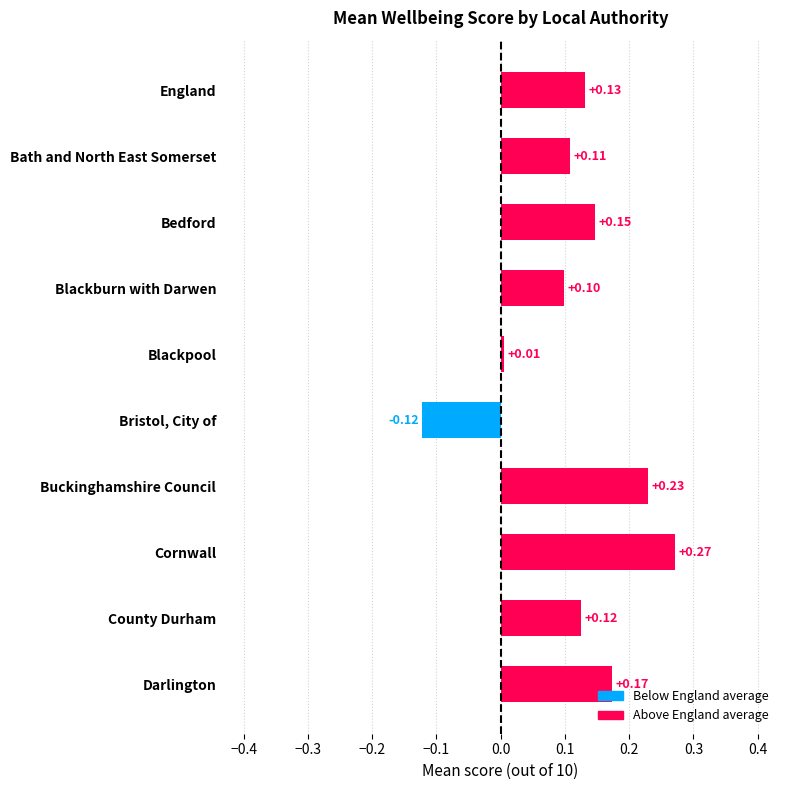

Between Bristol, City of and Cornwall, which is larger?

Cornwall